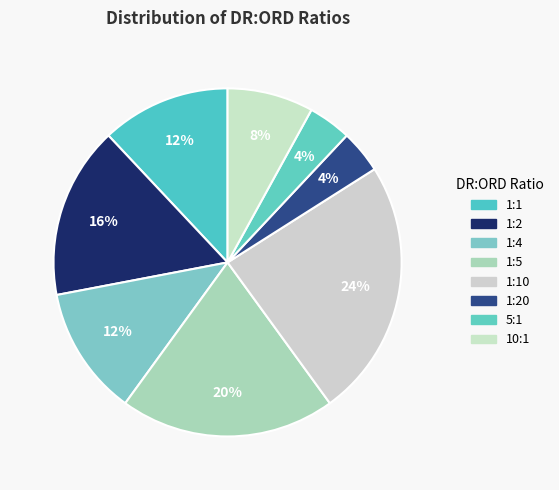

How many slices are in this pie chart?

8